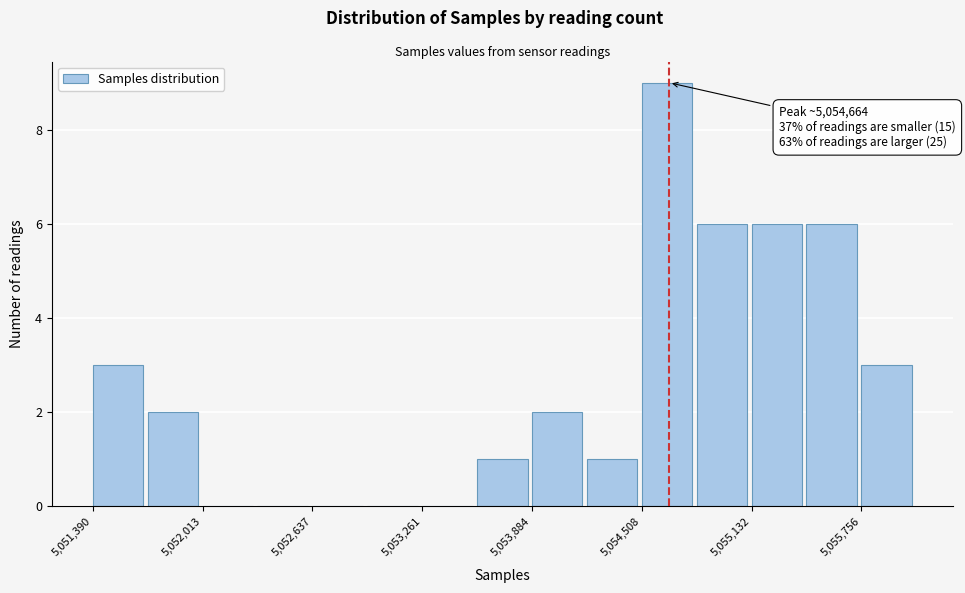

Around what value on the x-axis is the tallest bar? Give the approximate position of its centre, as read against the axis.

5054700